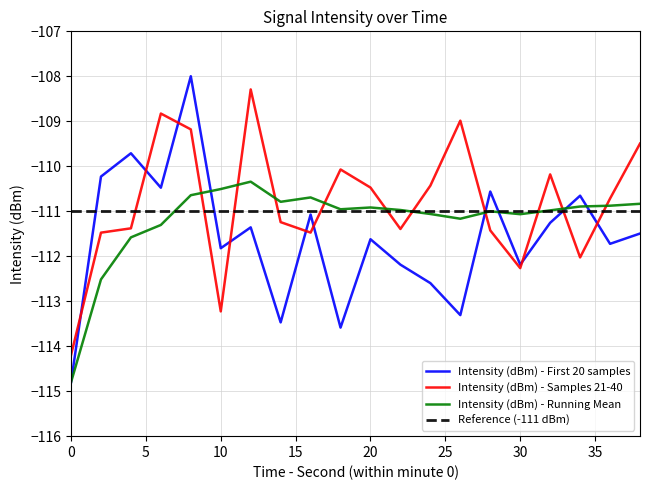

True or false: Reference (-111 dBm) and Intensity (dBm) - Samples 21-40 cross at least once.

True